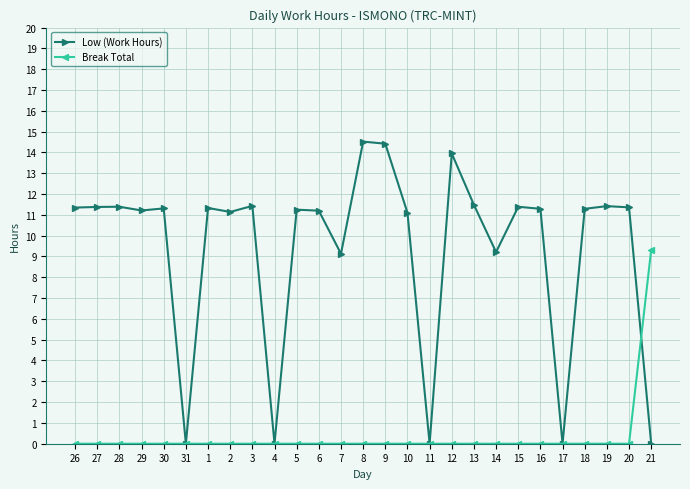

What is the difference between the highest and lowest values at 19?

11.4